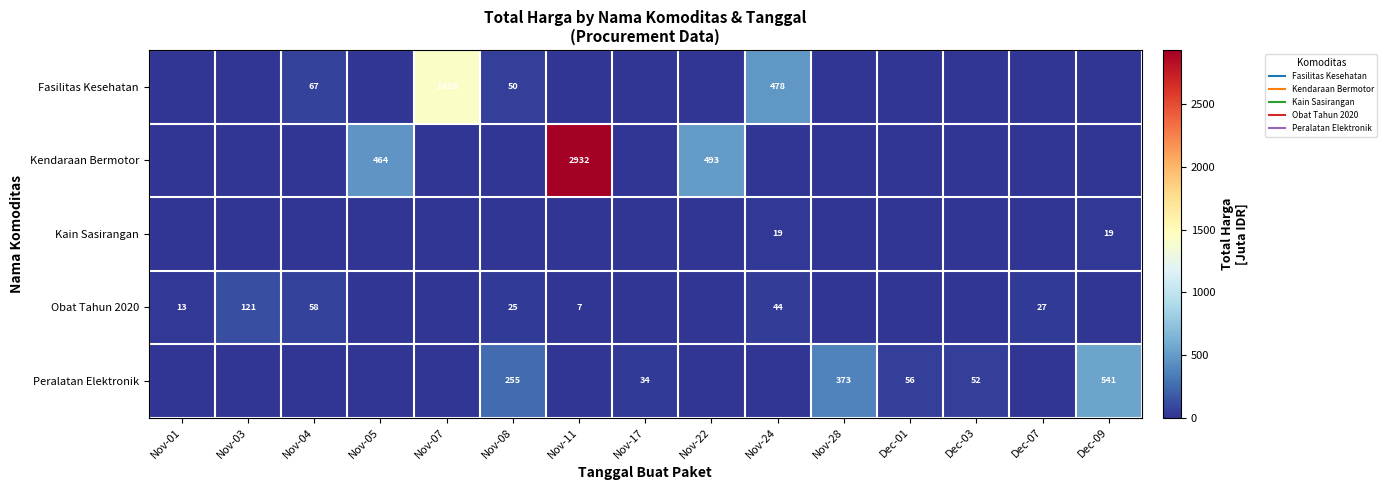

The value of Obat Tahun 2020 at Nov-05 is -74.2. True or false?

False